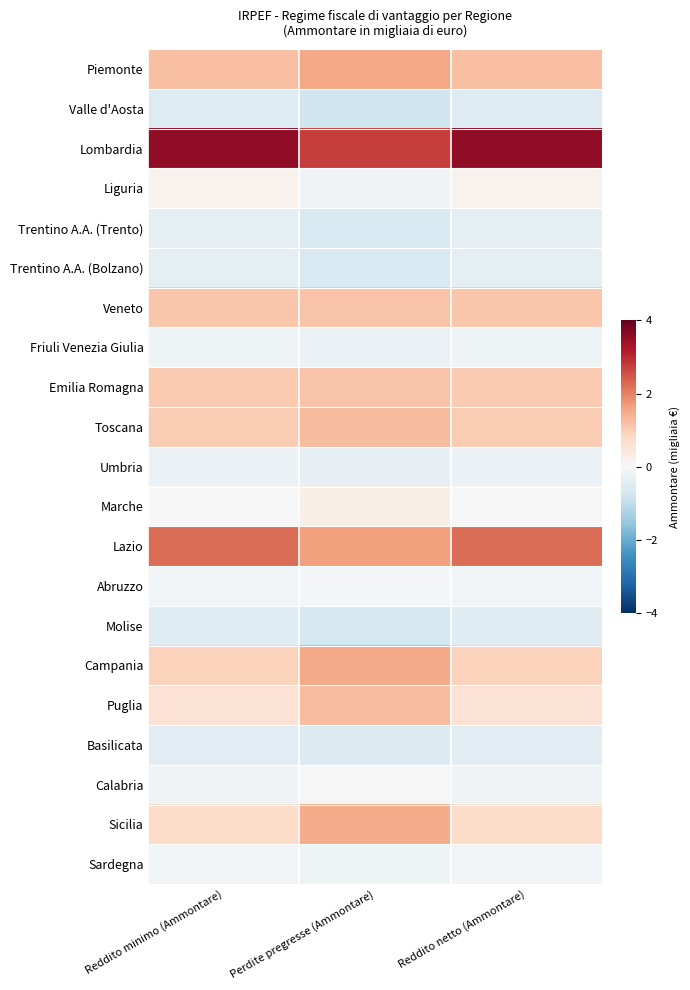

At Perdite pregresse (Ammontare), list the series in order from largest to smallest.

Lombardia, Lazio, Piemonte, Campania, Sicilia, Toscana, Puglia, Veneto, Emilia Romagna, Marche, Calabria, Abruzzo, Liguria, Sardegna, Friuli Venezia Giulia, Umbria, Basilicata, Trentino A.A. (Bolzano), Trentino A.A. (Trento), Molise, Valle d'Aosta